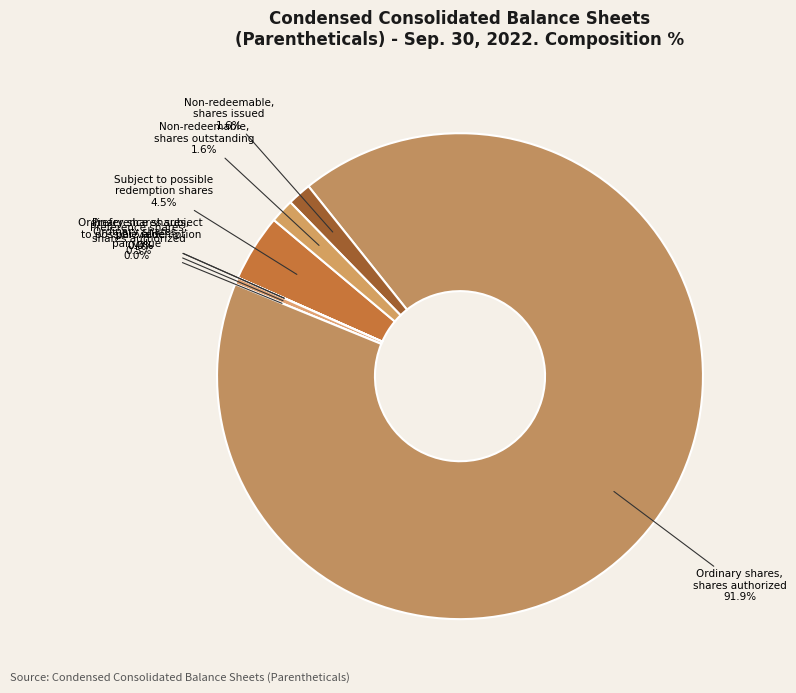

To the nearest percent, what is the difference between the largest and smallest slice percentages?

92%